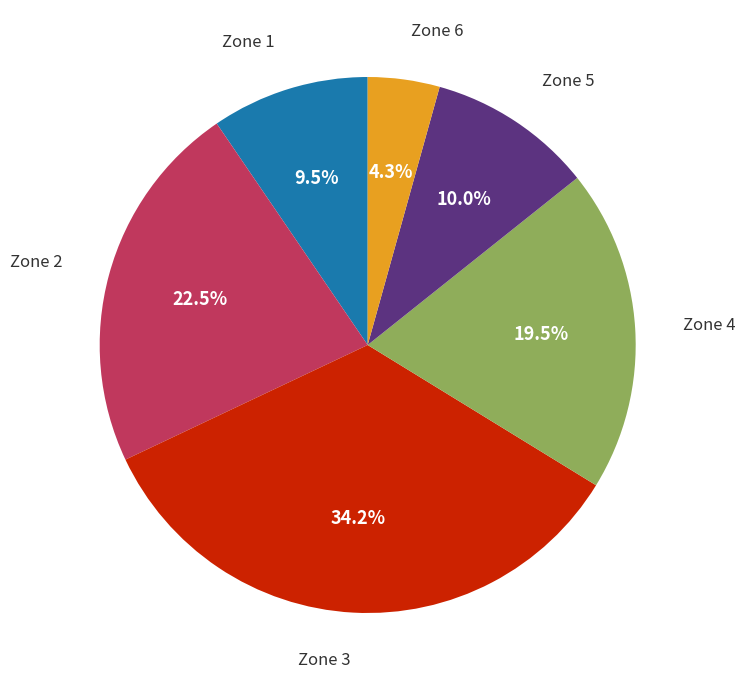

Which slice is the smallest?

Zone 6